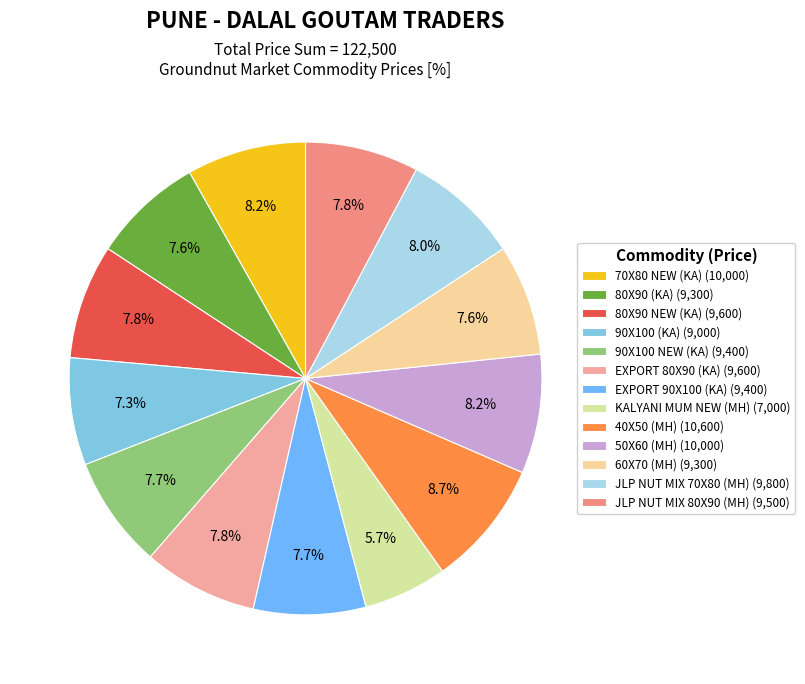

True or false: 60X70 (MH) accounts for 8% of the total.

True